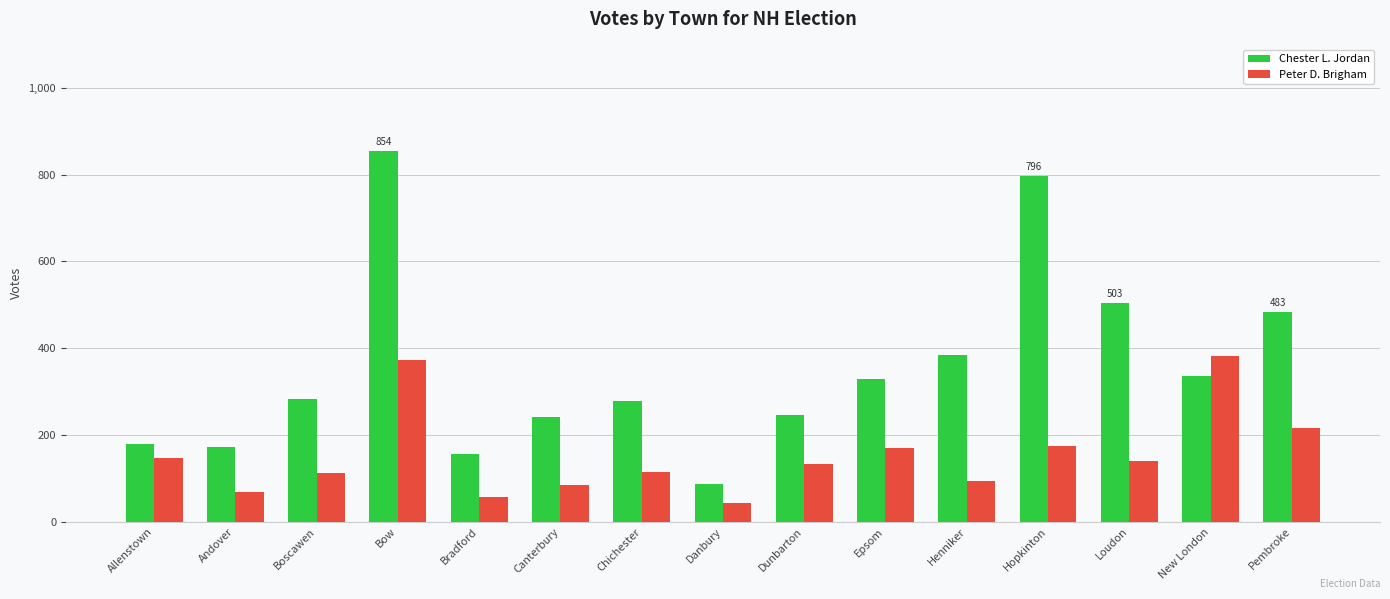

What value does the Peter D. Brigham series have at Dunbarton, to the nearest 5?

130